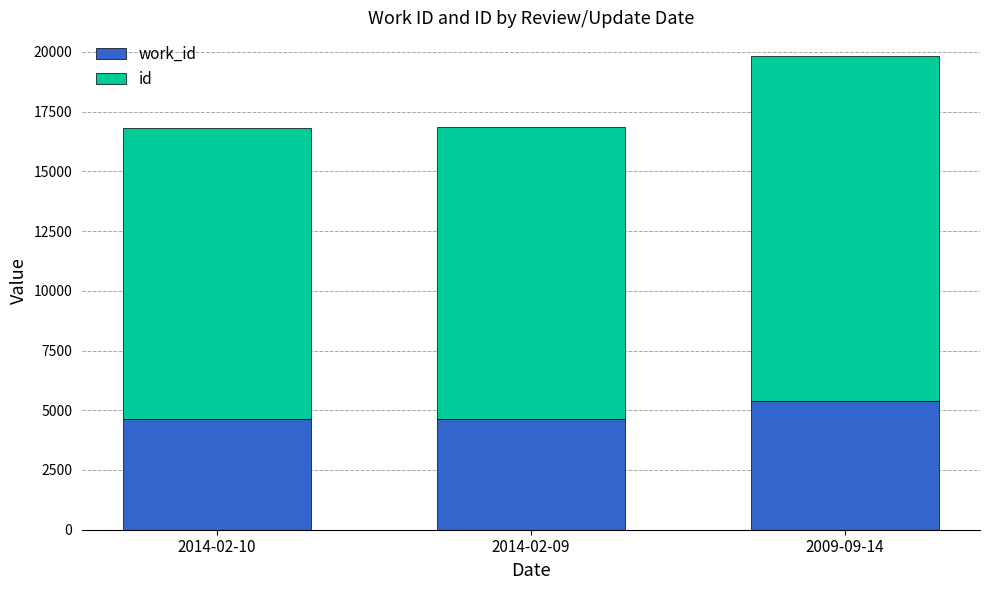

What is the total value across all series at 2009-09-14?

19827